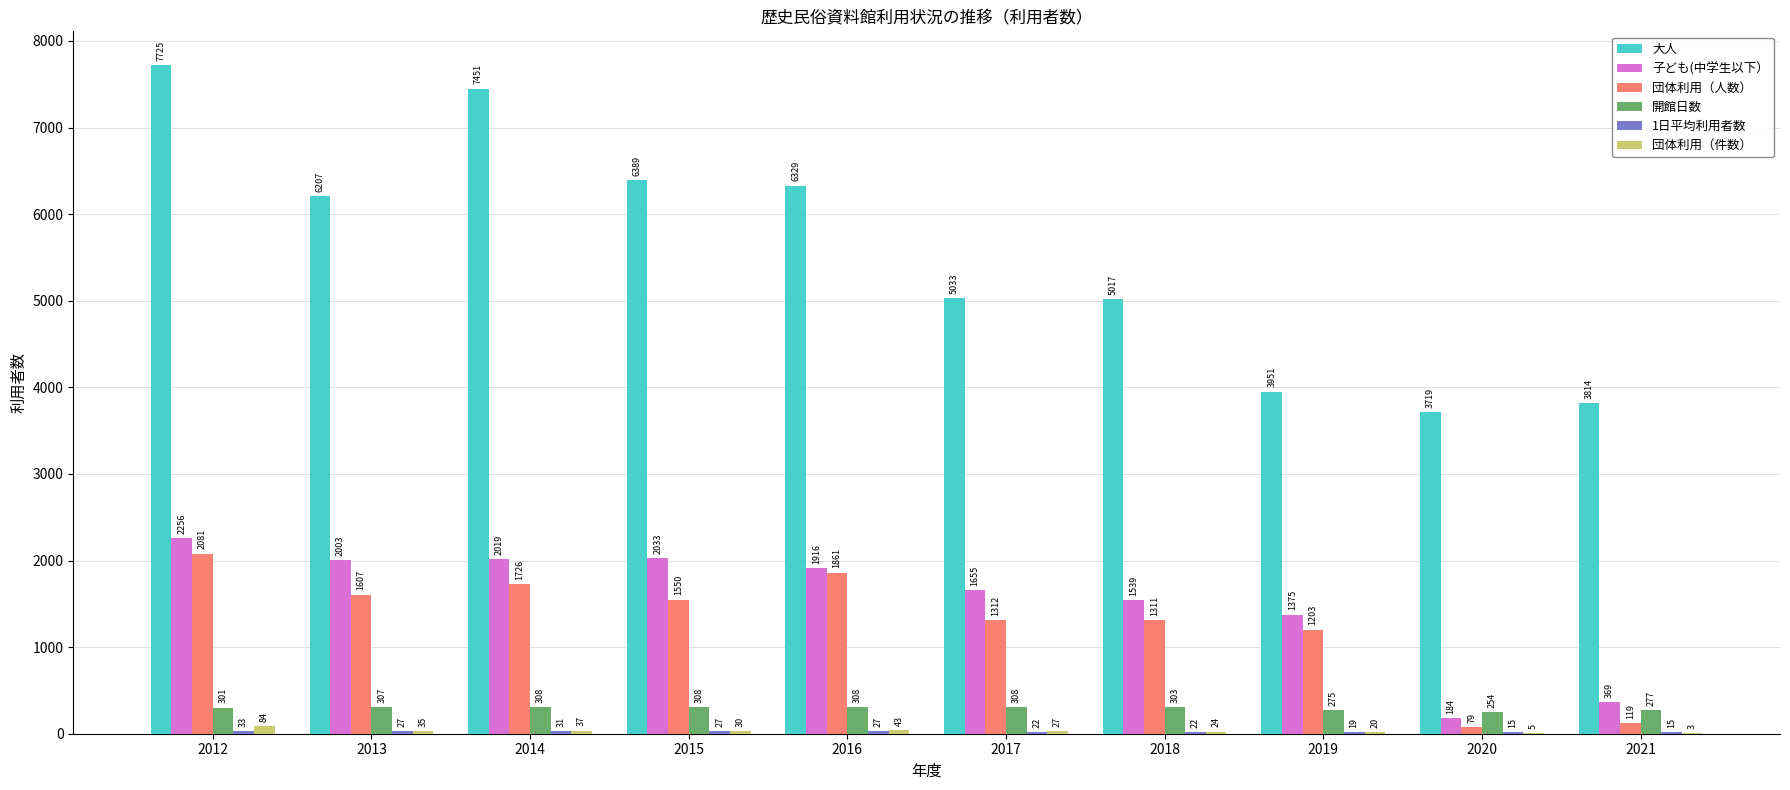

Between 2012 and 2021, which series saw the biggest shift?

大人